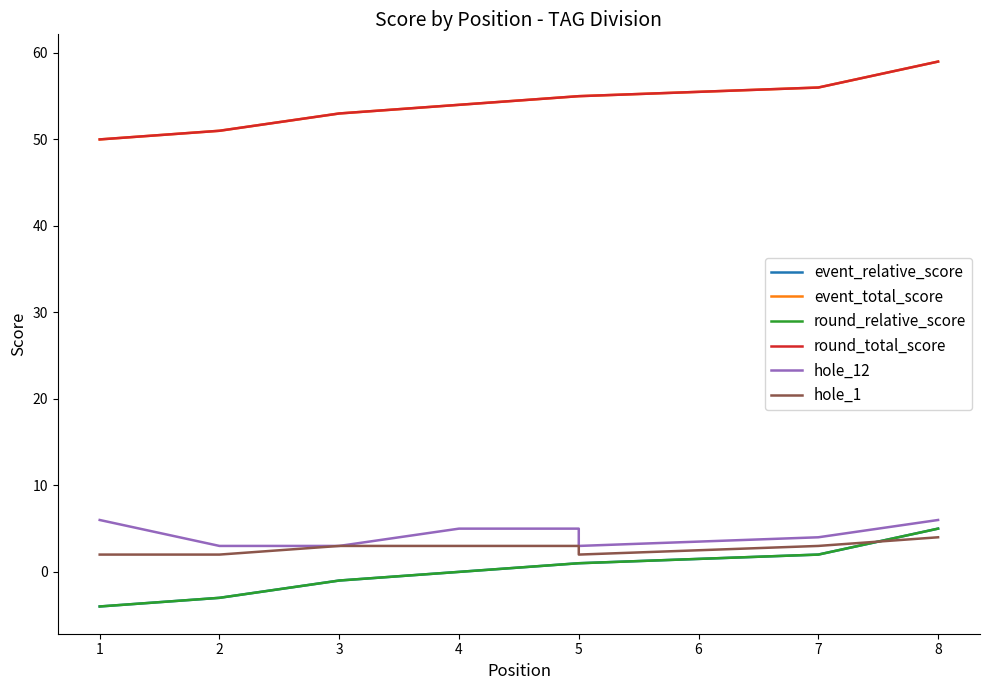

Between 1 and 4, which series saw the biggest shift?

event_relative_score